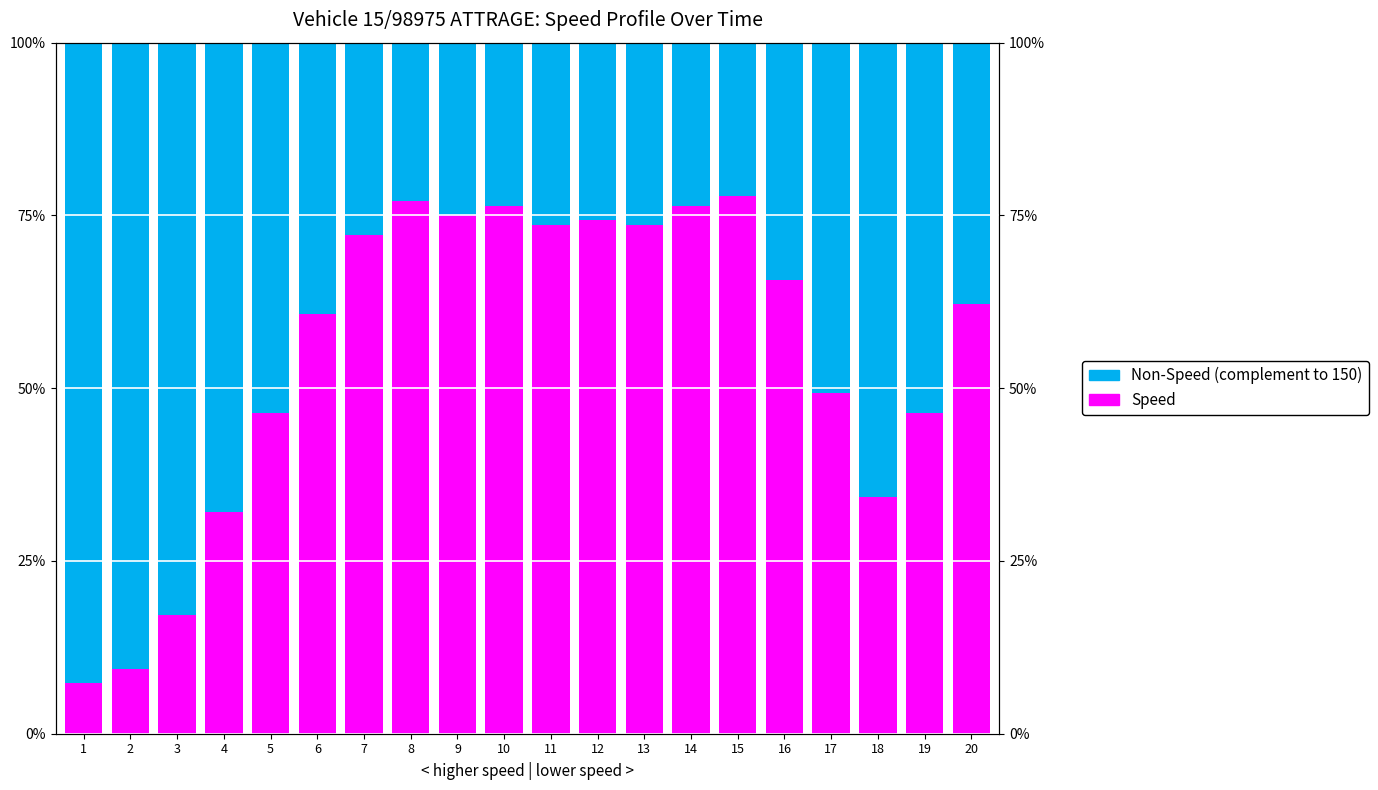

Count the number of categories in the chart.

20